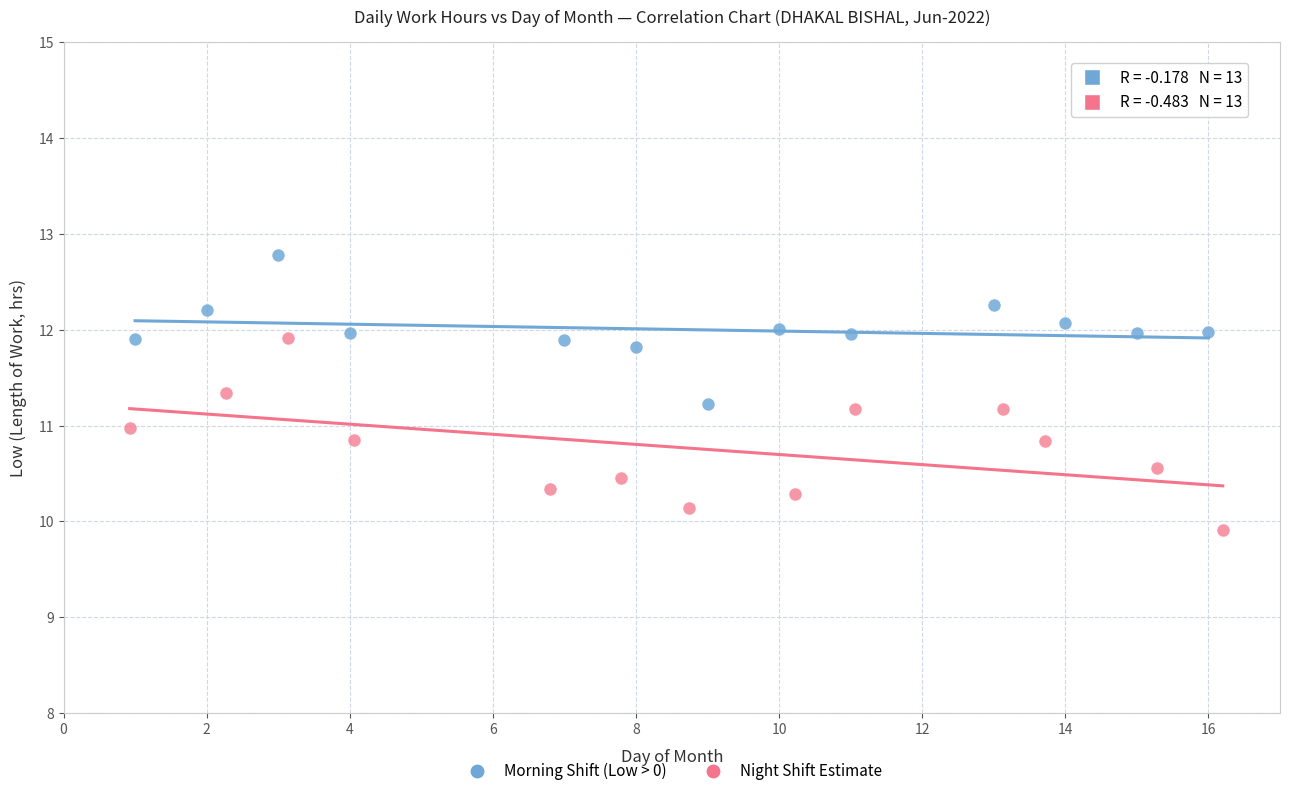

What are all the series names shown in the legend?

Morning Shift (Low > 0), Night Shift Estimate